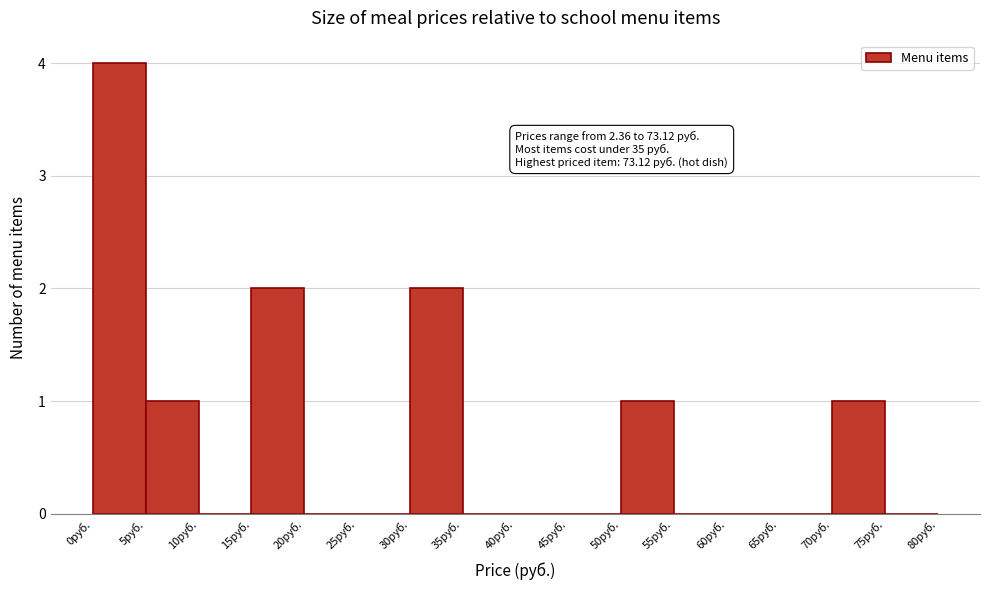

Over which range of the x-axis is the bar tallest?

0 to 5